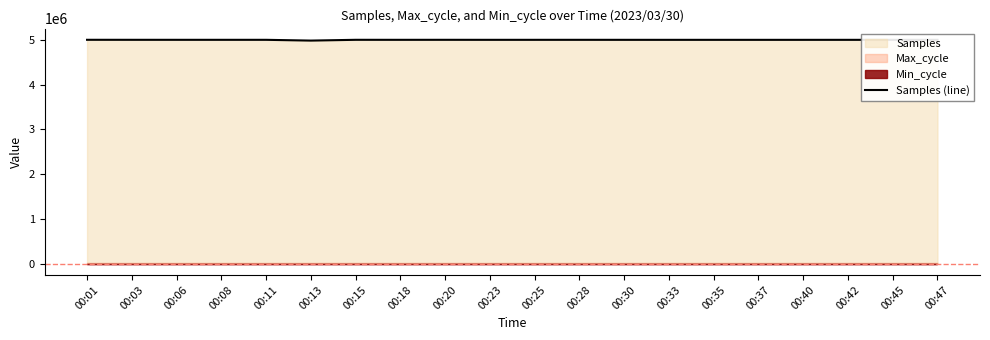

What is the difference between the maximum and minimum values?

17705